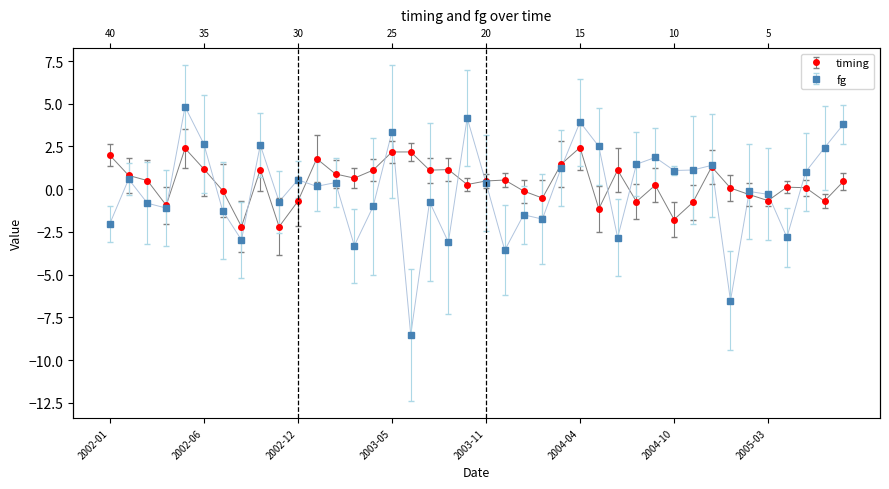

How many values in the timing series are below 0?

14